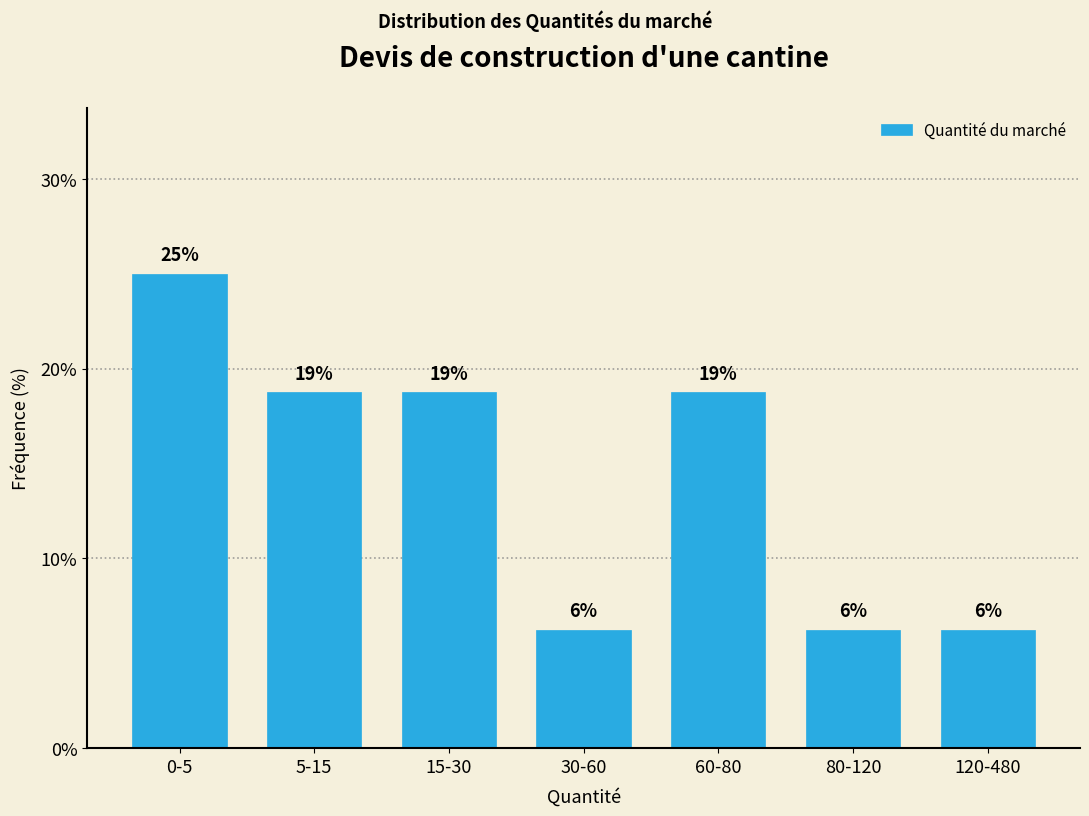

How many bars are there in total?

7